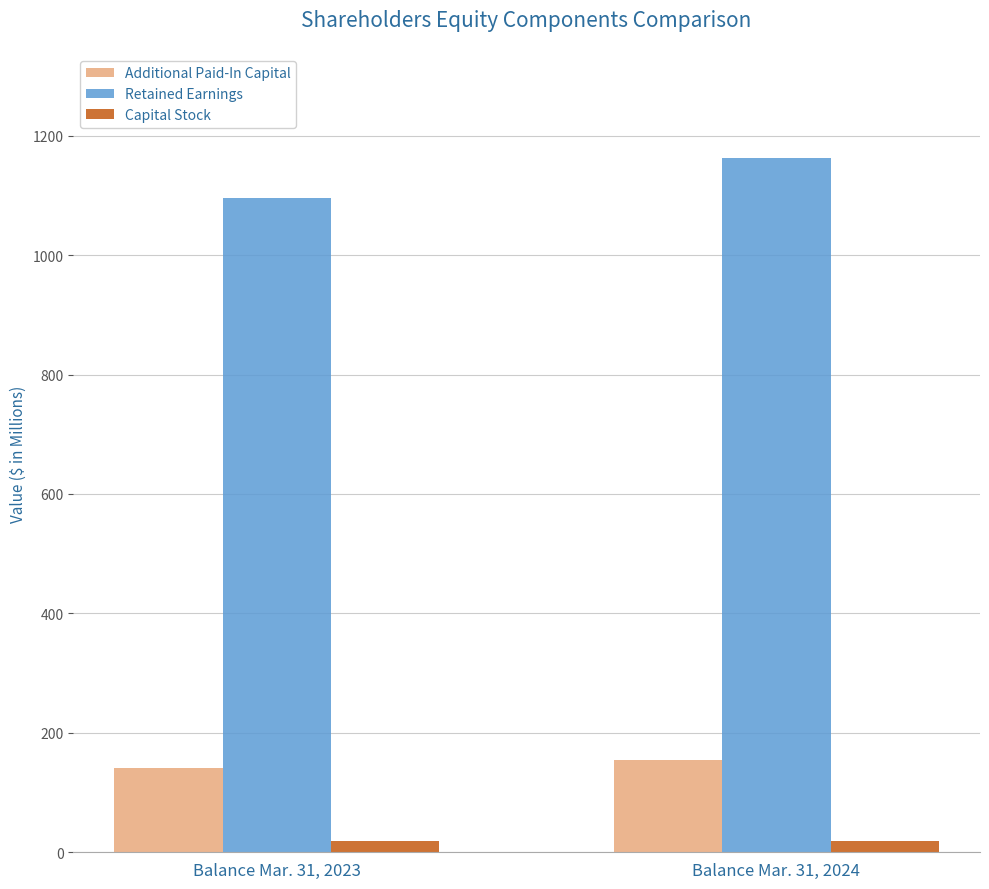

How many data points in Additional Paid-In Capital are above 153?

1